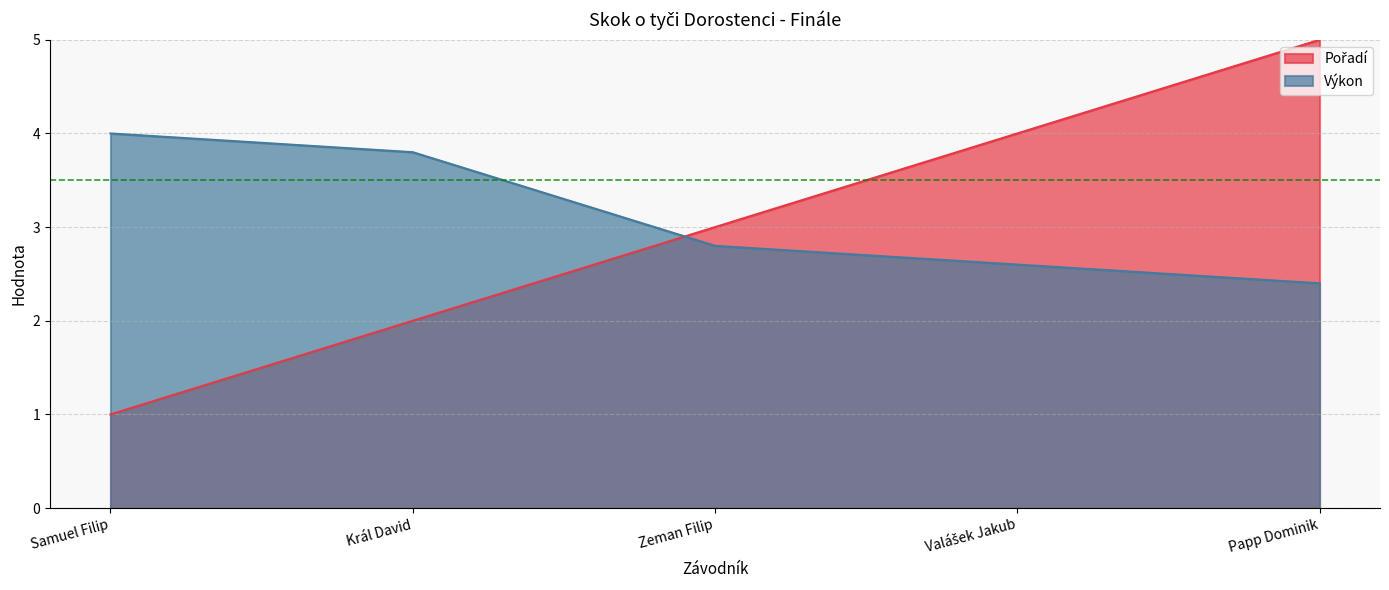

What is the minimum value for Pořadí?

1.0